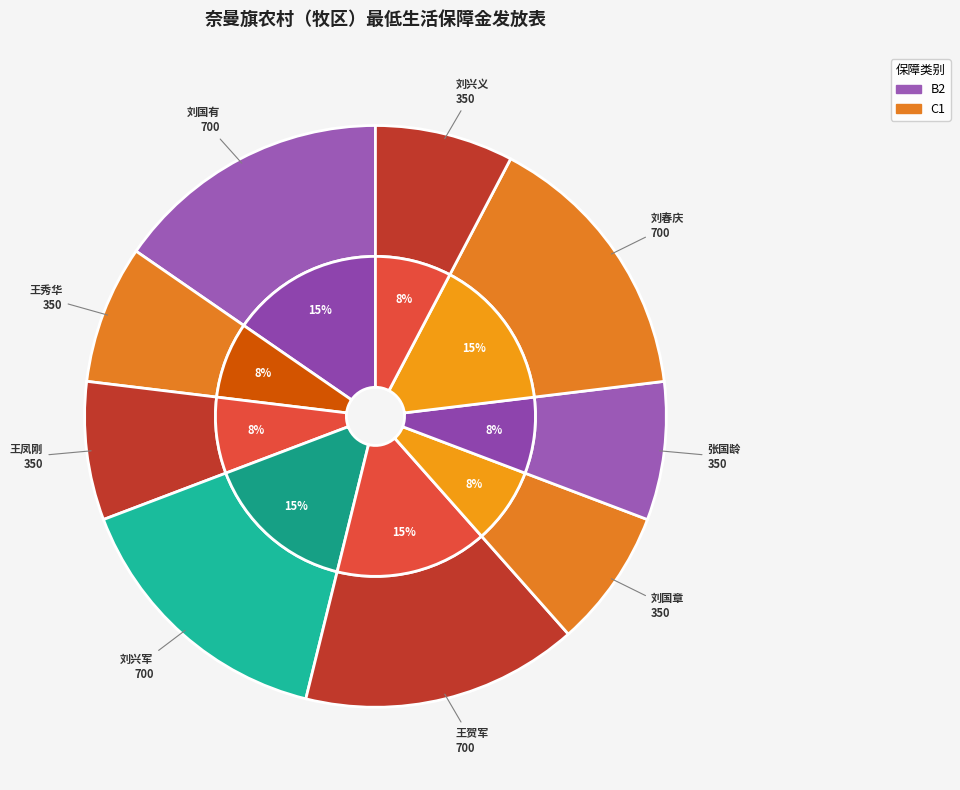

Do 张国龄 and 刘春庆 together represent more than half of the pie?

No